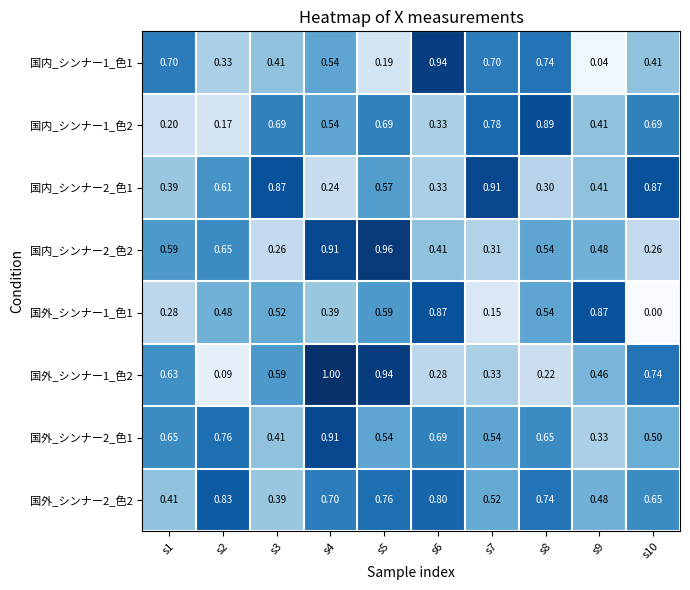

At how many categories does at least one series exceed 0?

10